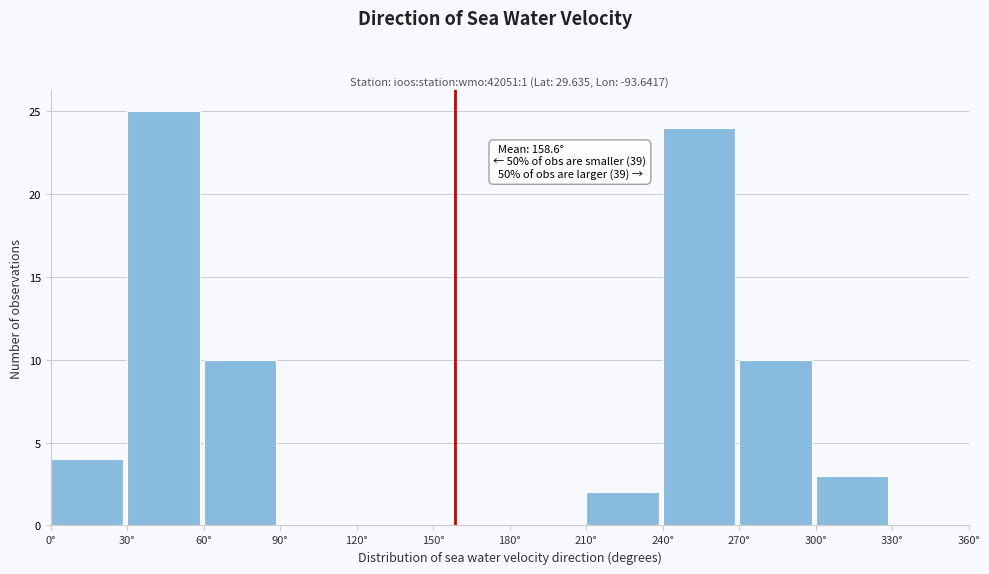

Which range on the x-axis has the tallest bar?

30 to 60